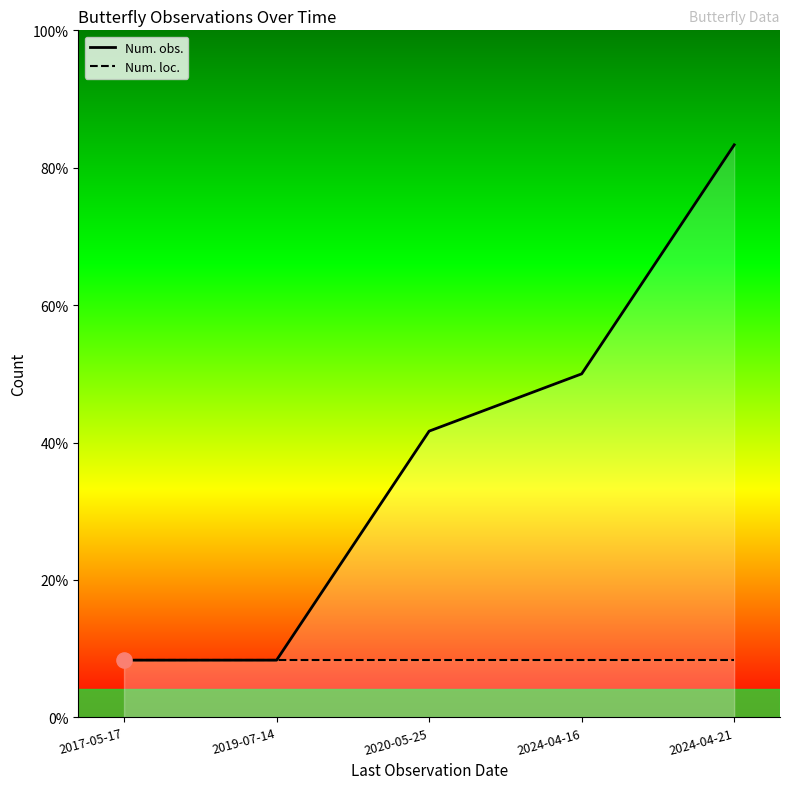

Which series has the widest spread of Y values?

Num. obs.